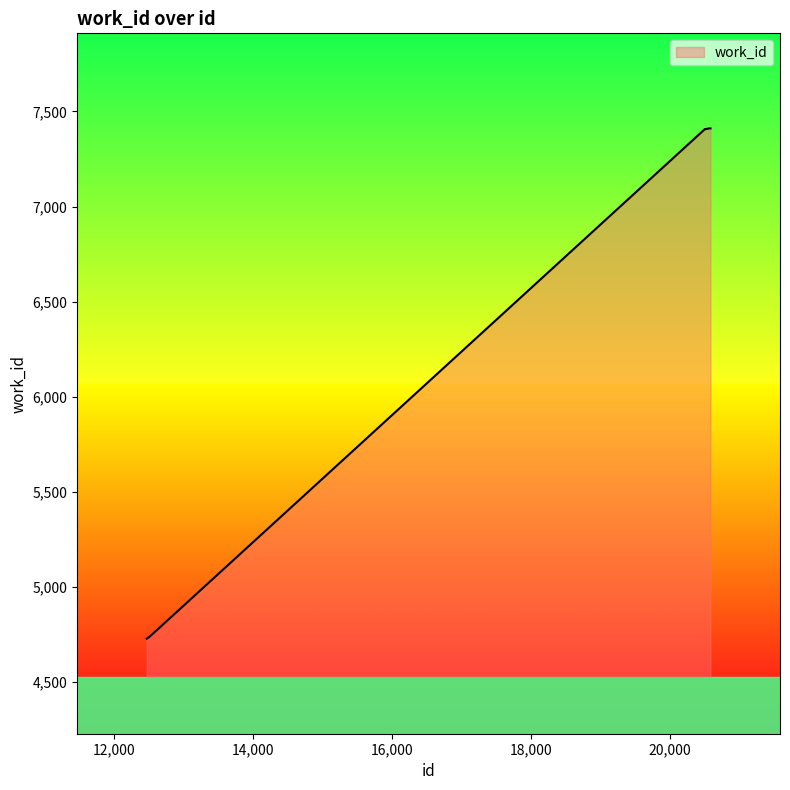

What is the difference between the maximum and minimum values?

2684